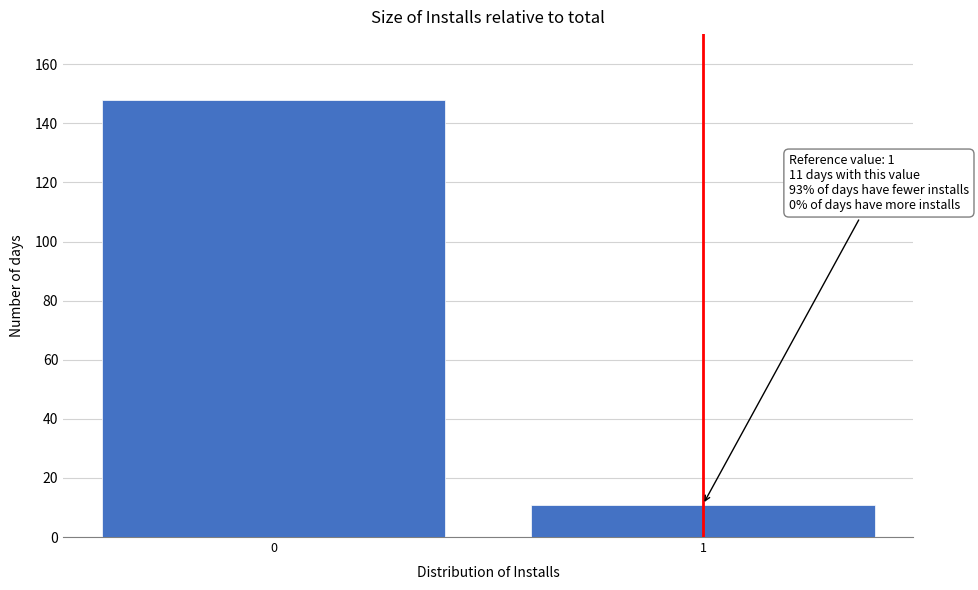

Reading left to right, transcribe all the data shown in this chart.

148	11